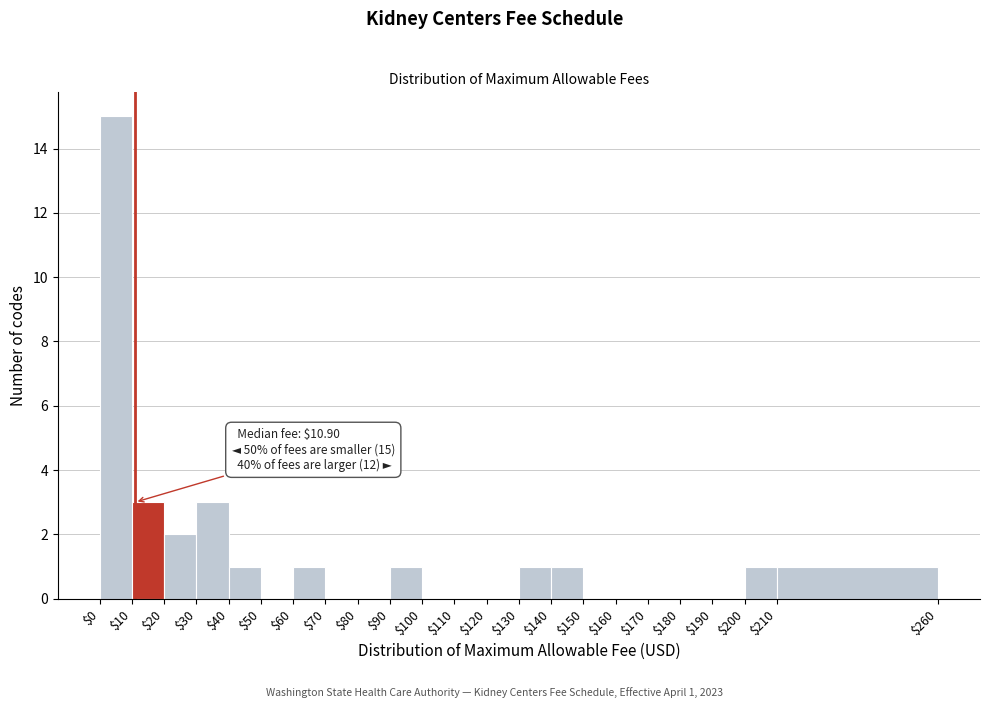

Which range on the x-axis has the tallest bar?

$0 to $10